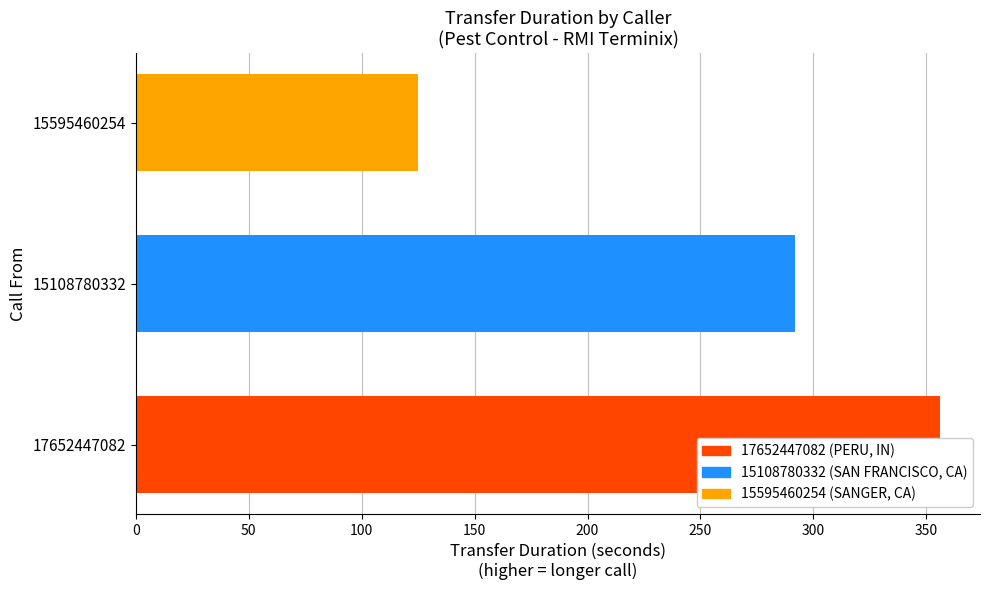

What is the minimum value shown in the chart?

125